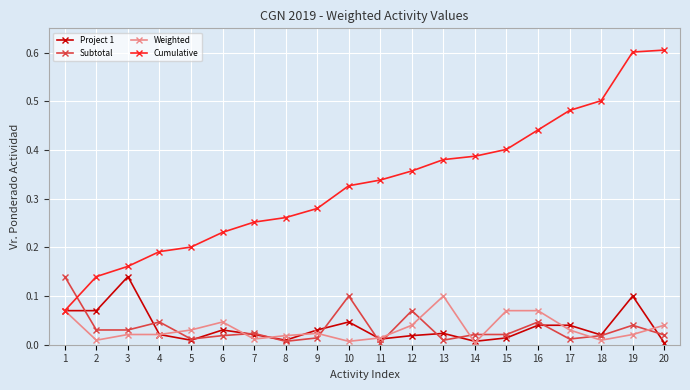

Which series has the widest spread of values?

Cumulative